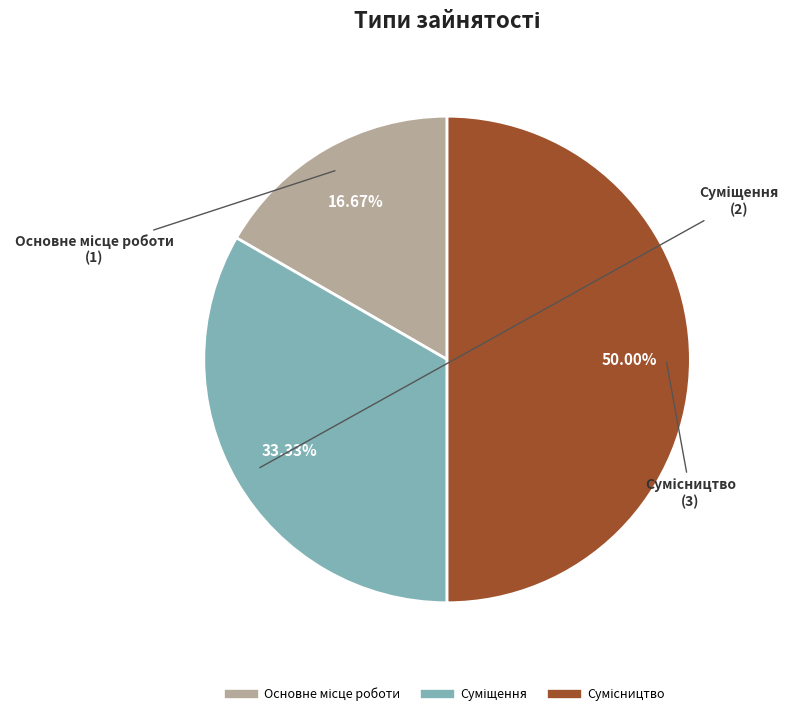

Rank the categories by value from highest to lowest.

Сумісництво, Суміщення, Основне місце роботи